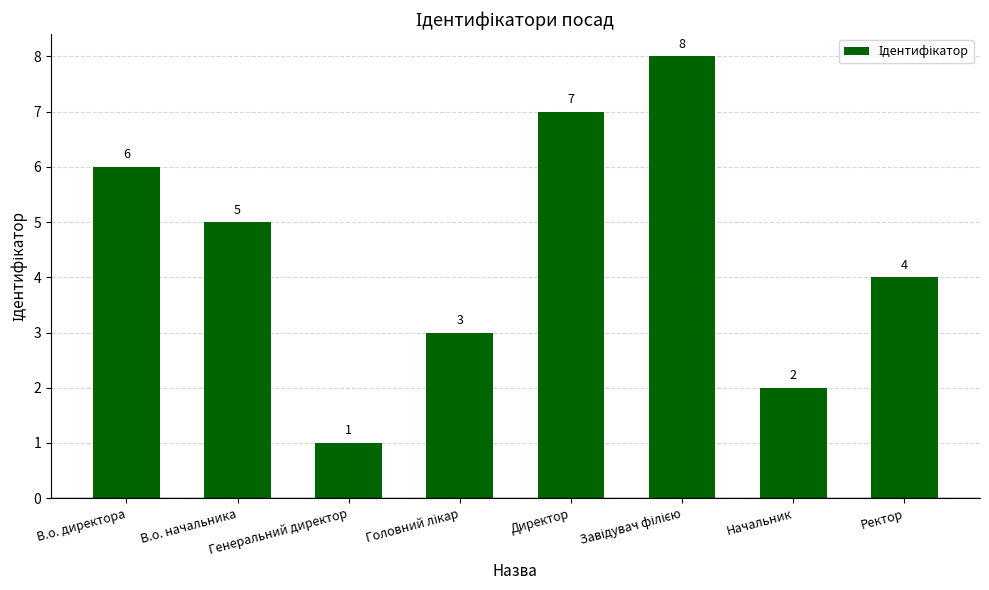

Count the values in the range 3 to 7.

5